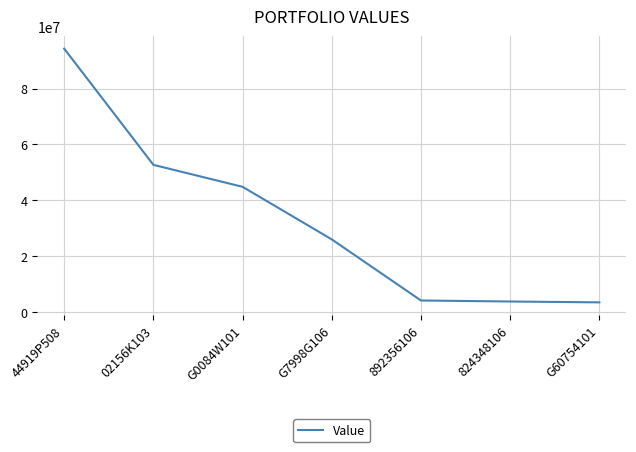

Between G0084W101 and G7998G106, which is larger?

G0084W101